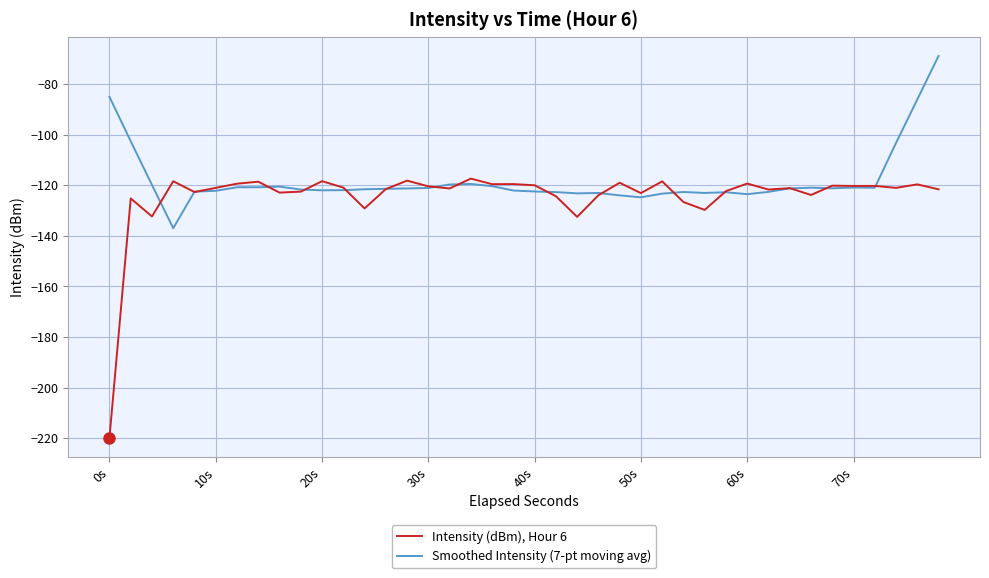

What is the sum of all Intensity (dBm), Hour 6 values?

-4979.7